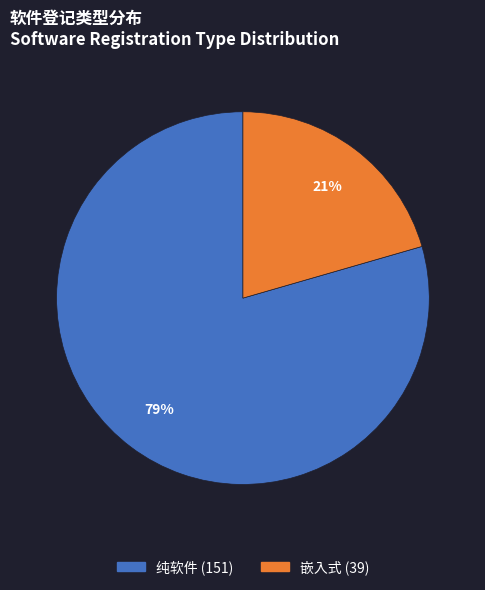

Combined, do 嵌入式 and 纯软件 account for over 50%?

Yes